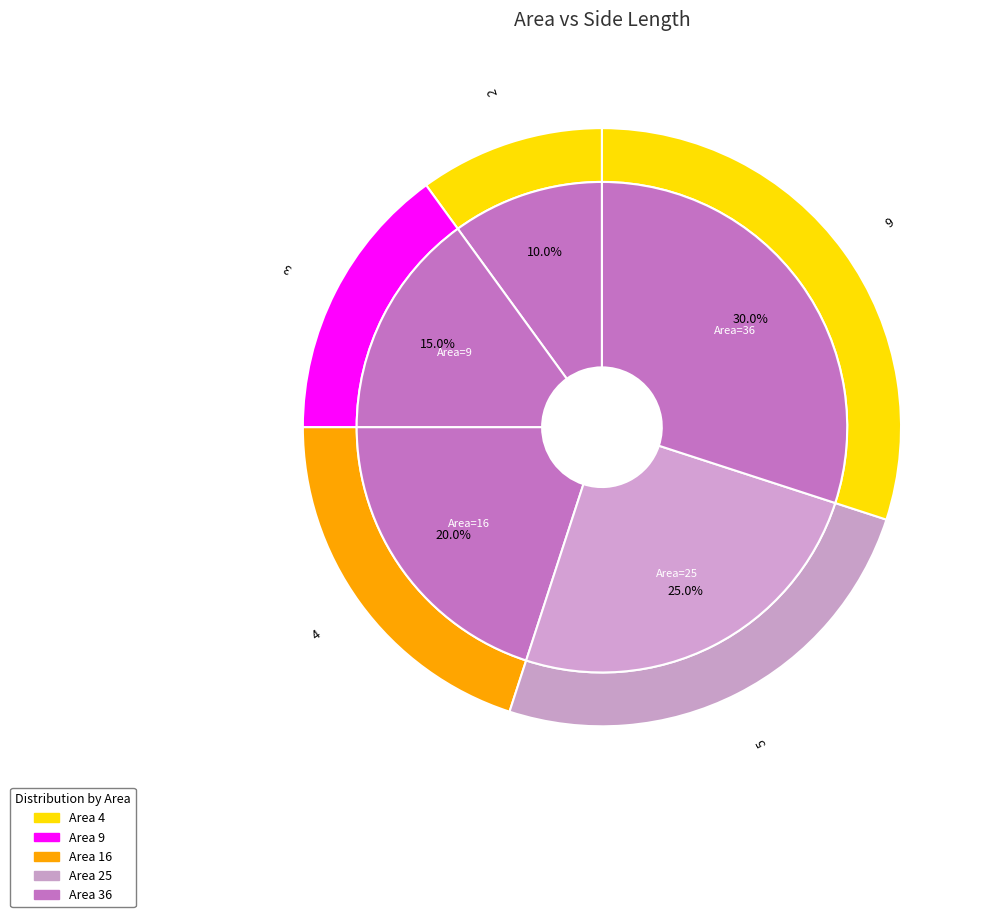

Do 16 and 4 together represent more than half of the pie?

No